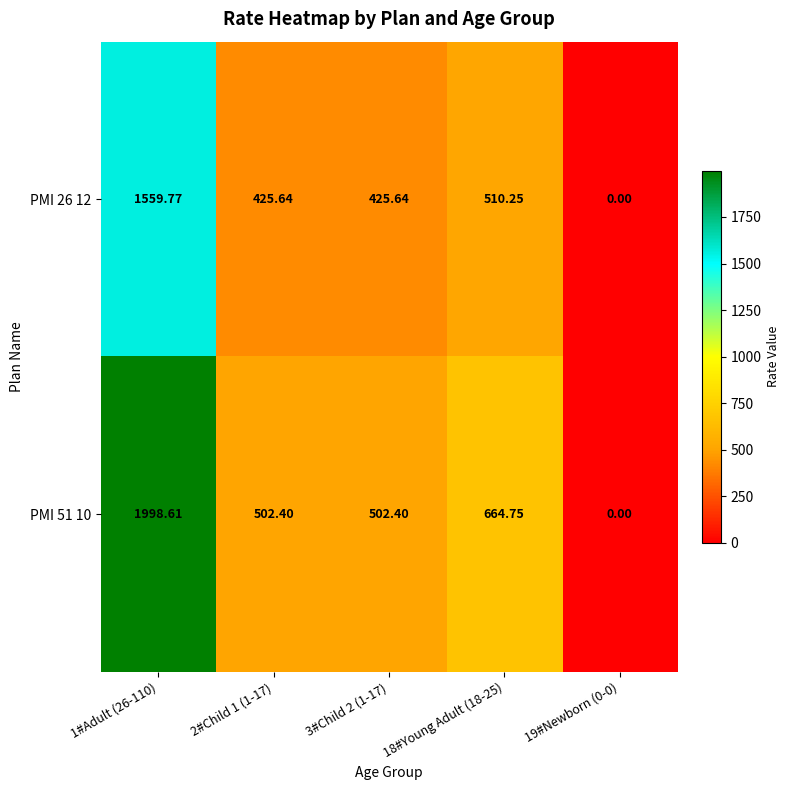

Is the value of PMI 26 12 at 2#Child 1 (1-17) greater than the value of PMI 51 10 at 2#Child 1 (1-17)?

No